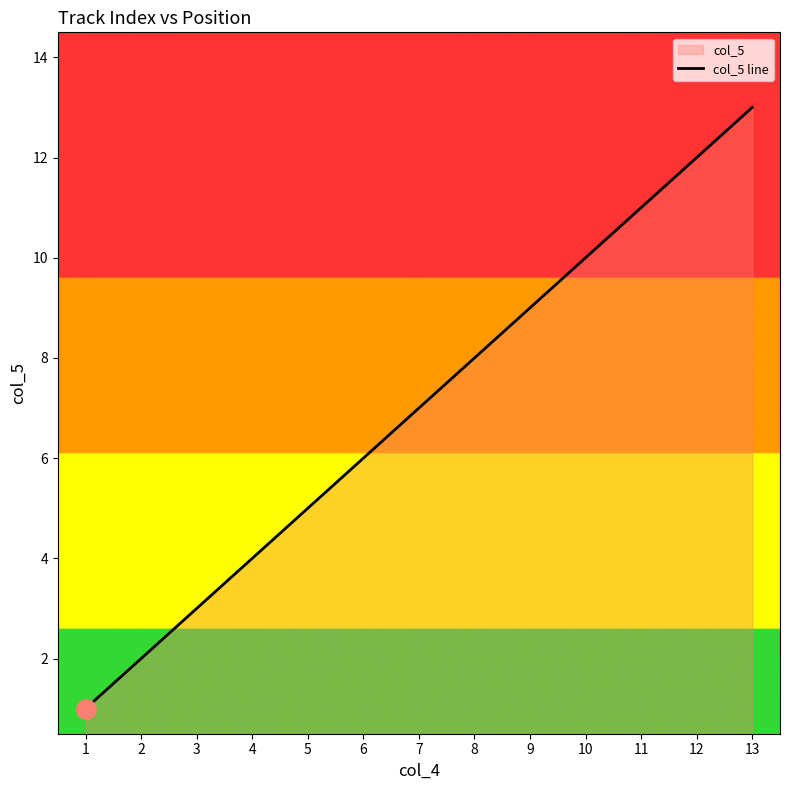

Approximately how many times larger is the value at 3 compared to 7?

0.4